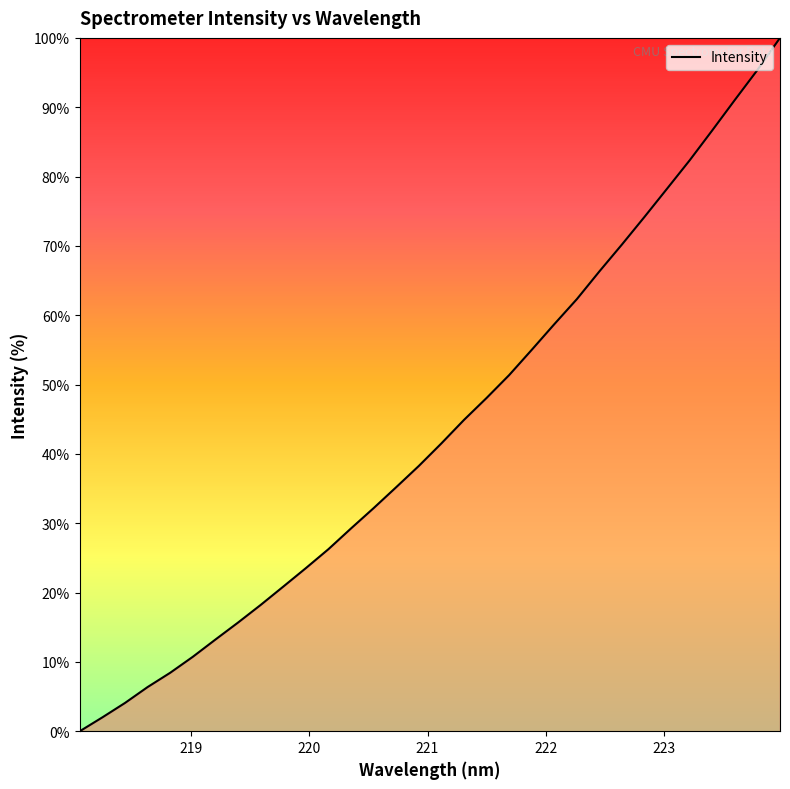

What is the greatest value displayed?

100.0